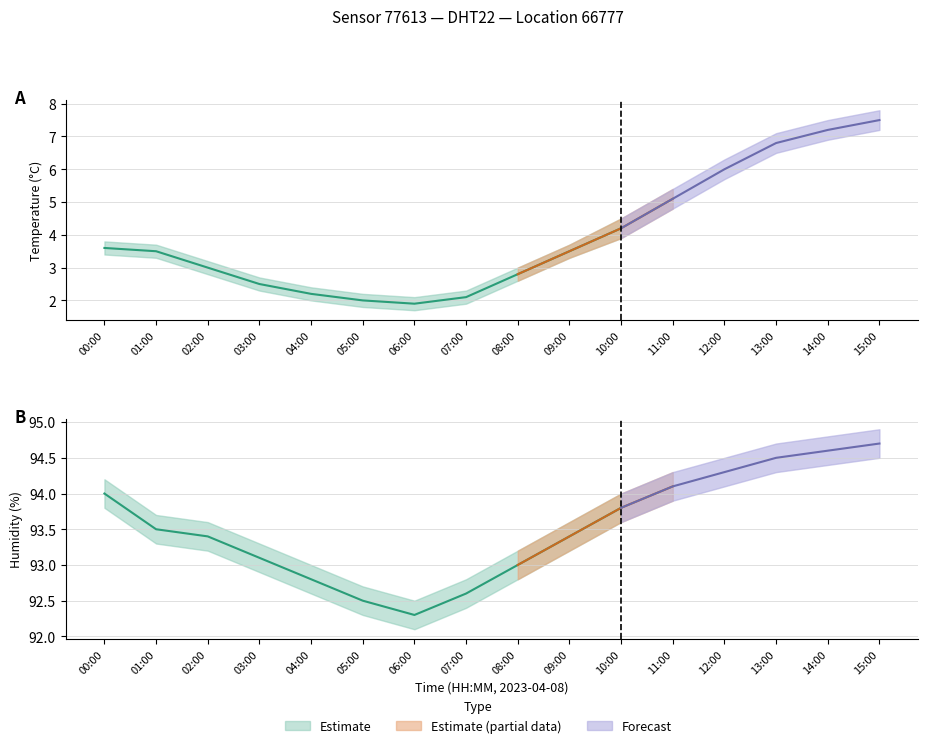

What is the difference between the highest and lowest values at 13:00?

88.2